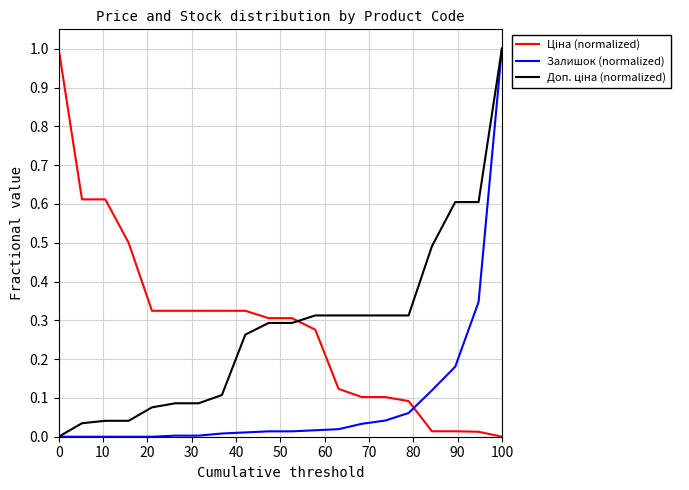

What is the maximum value shown in the chart?

1.0